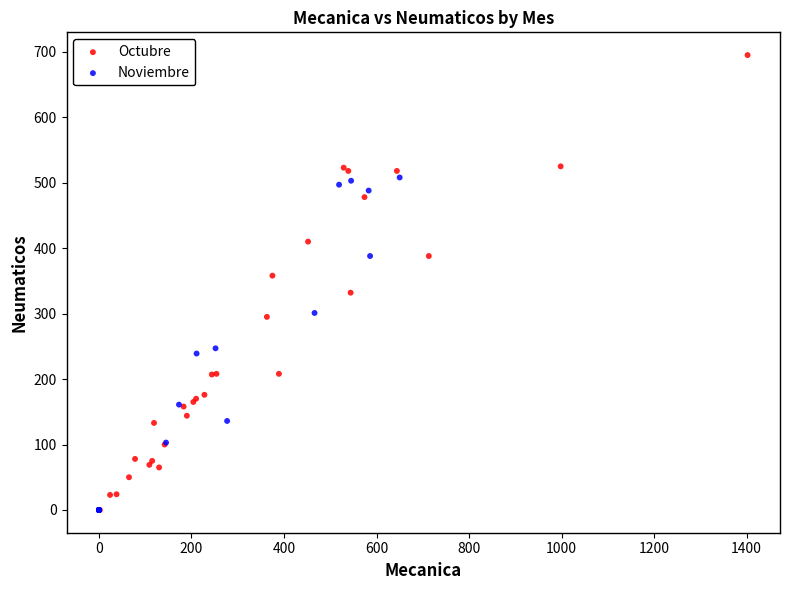

Which series contains the highest Y value?

Octubre